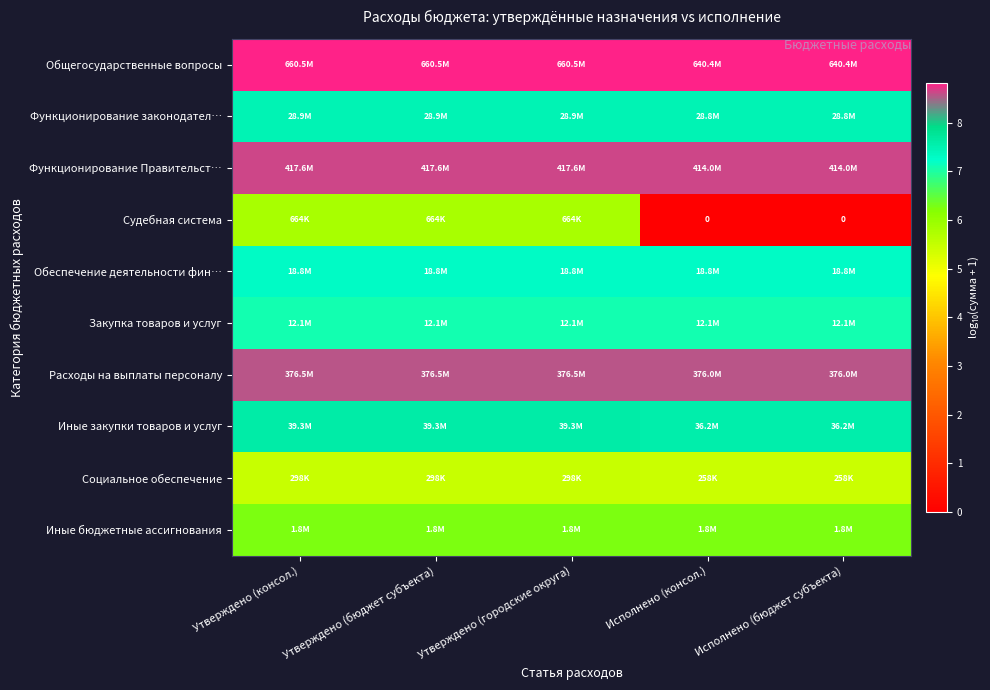

Read the Функционирование законодател… value at Исполнено (консол.).

7.5